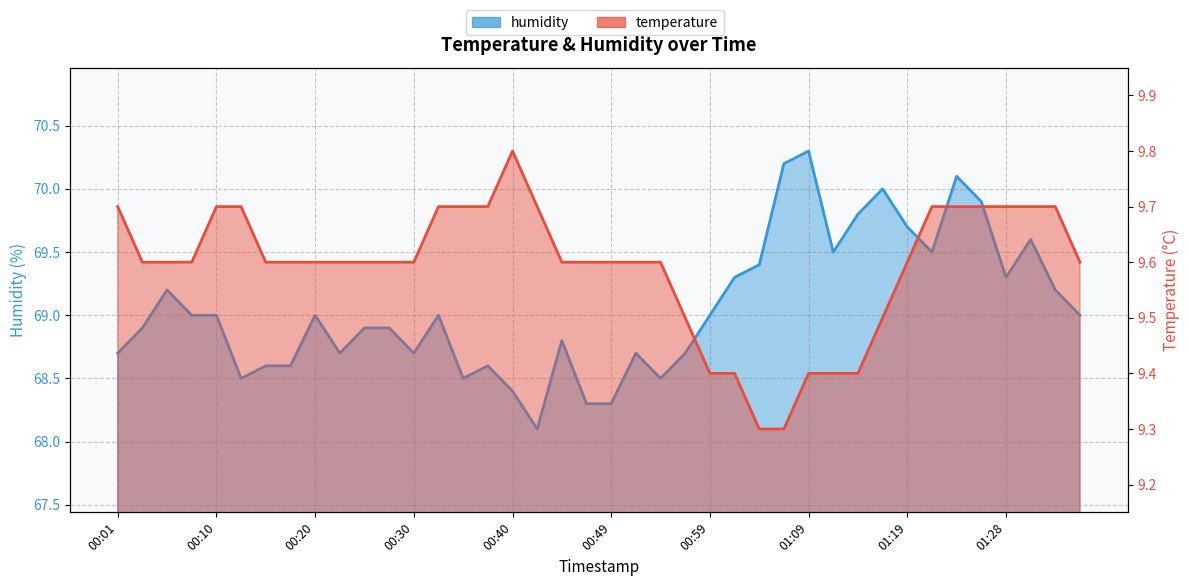

How many data points in humidity are above 69?

15